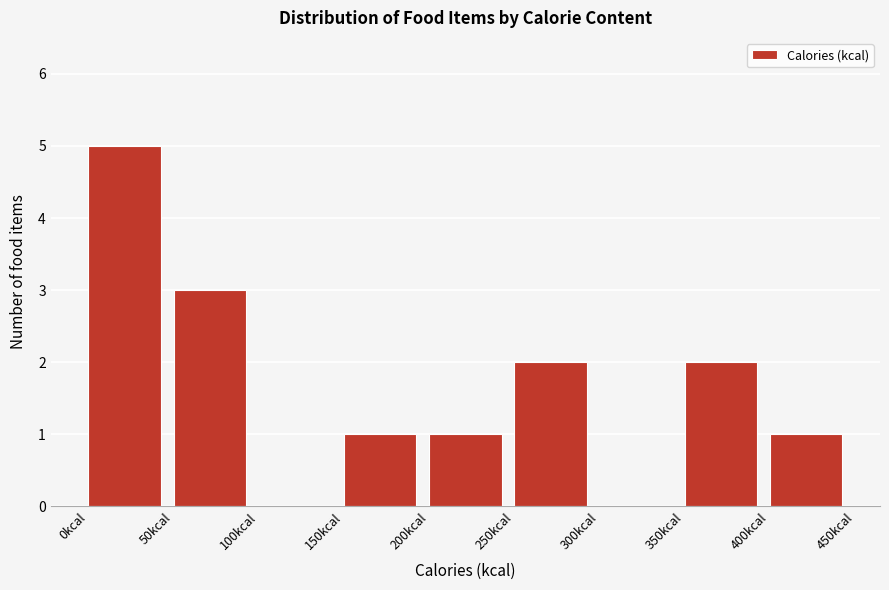

Reading left to right, list every bar in this chart as the range it spans on the x-axis followed by its height. The values are not printed on the chart, so give them approximately, as read against the axis.

0 to 50: 5
50 to 100: 3
100 to 150: 0
150 to 200: 1
200 to 250: 1
250 to 300: 2
300 to 350: 0
350 to 400: 2
400 to 450: 1